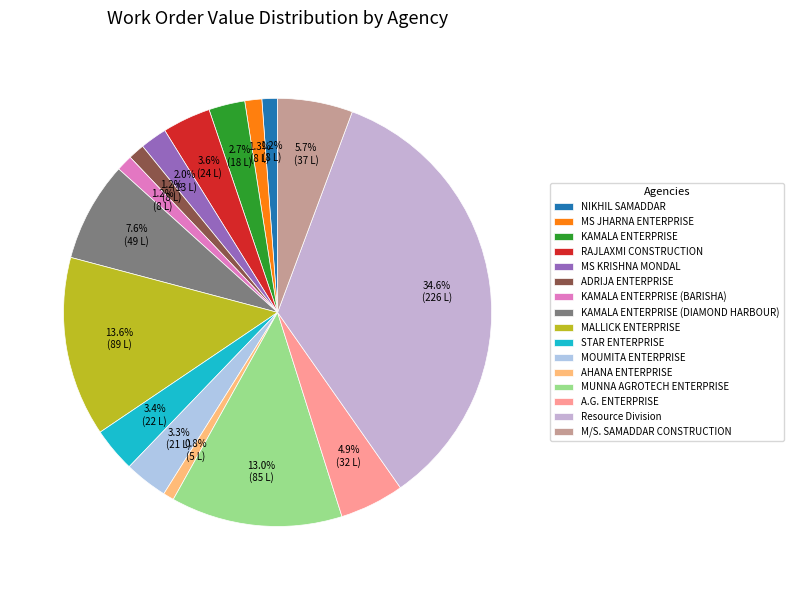

Is MS KRISHNA MONDAL the majority of the pie?

No